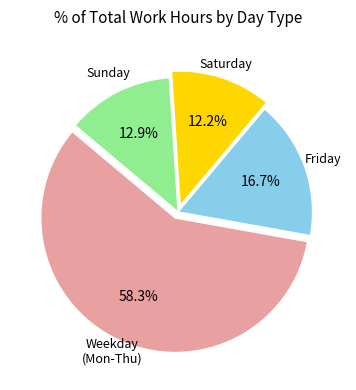

Combined, do Sunday and Friday account for over 50%?

No